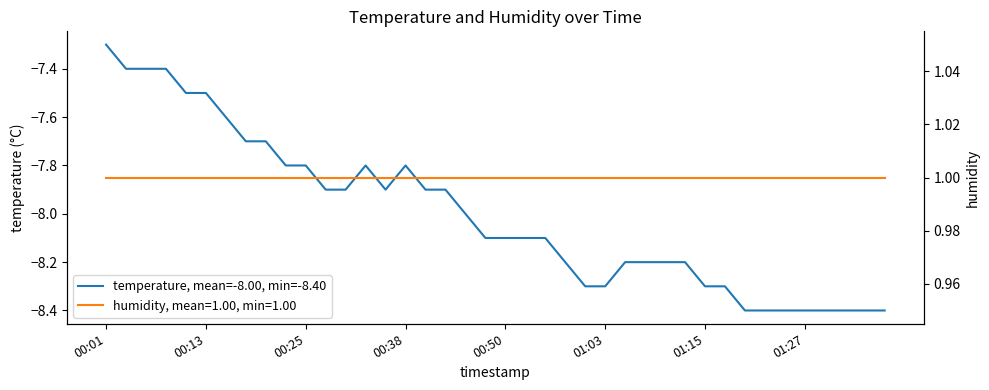

Does the chart have visible grid lines?

No